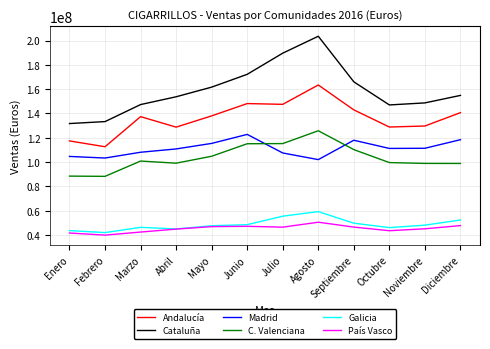

Where is the first local minimum for Galicia?

Febrero